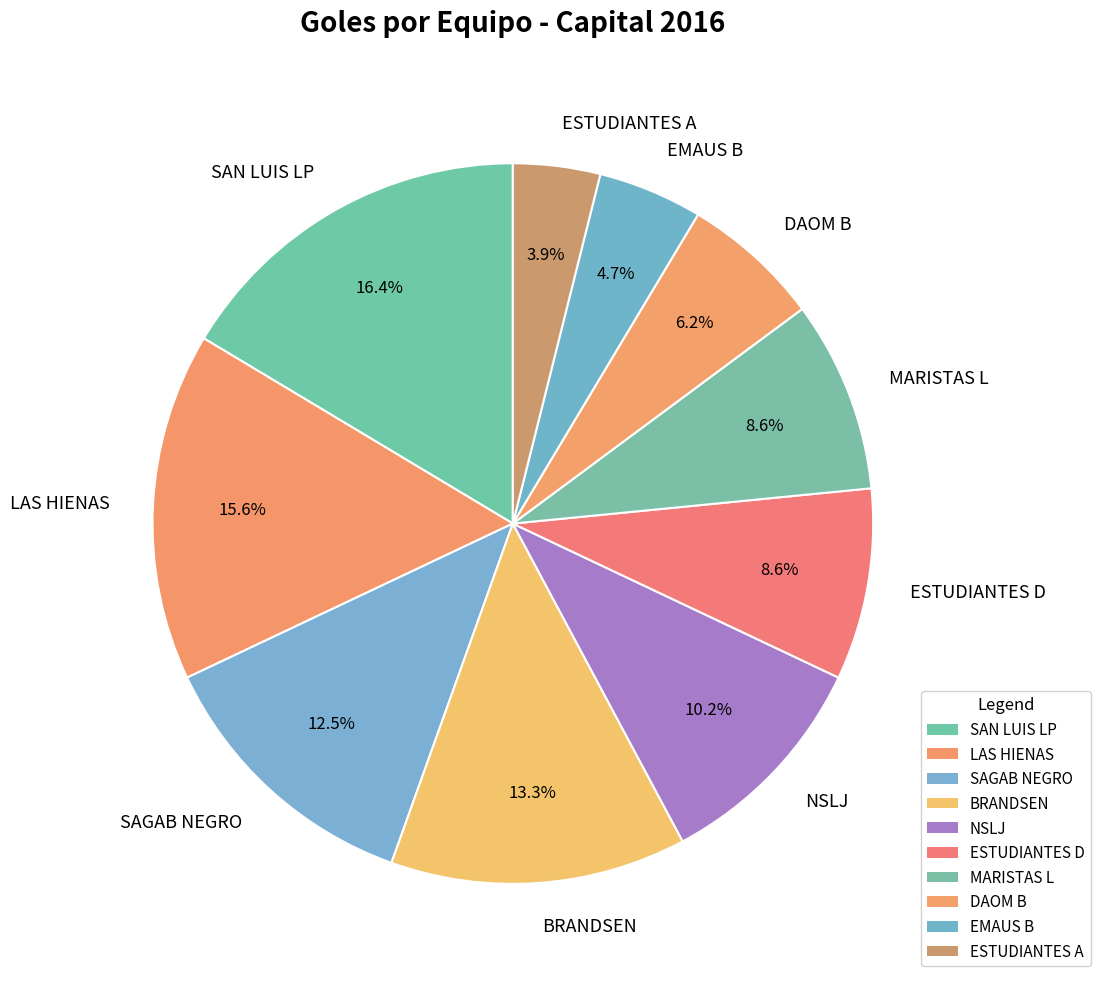

How many slices are in this pie chart?

10